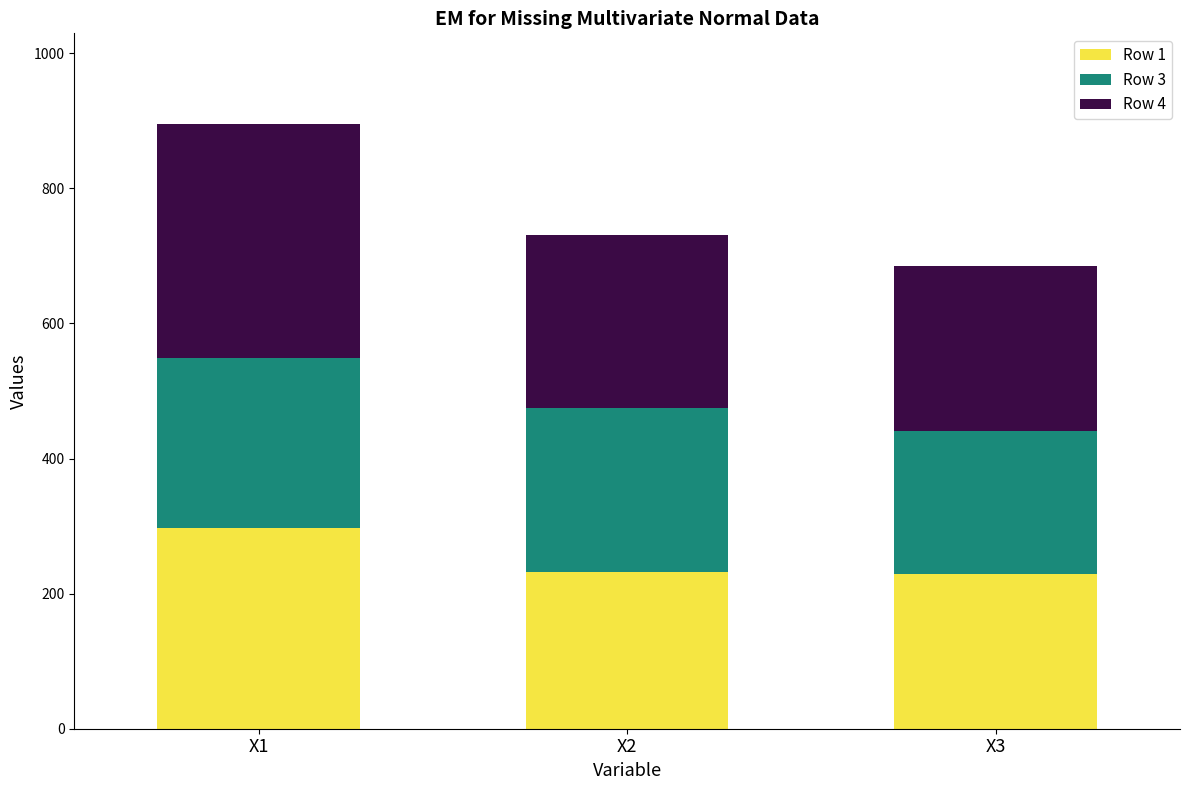

What is the average value of the Row 1 series?

252.4